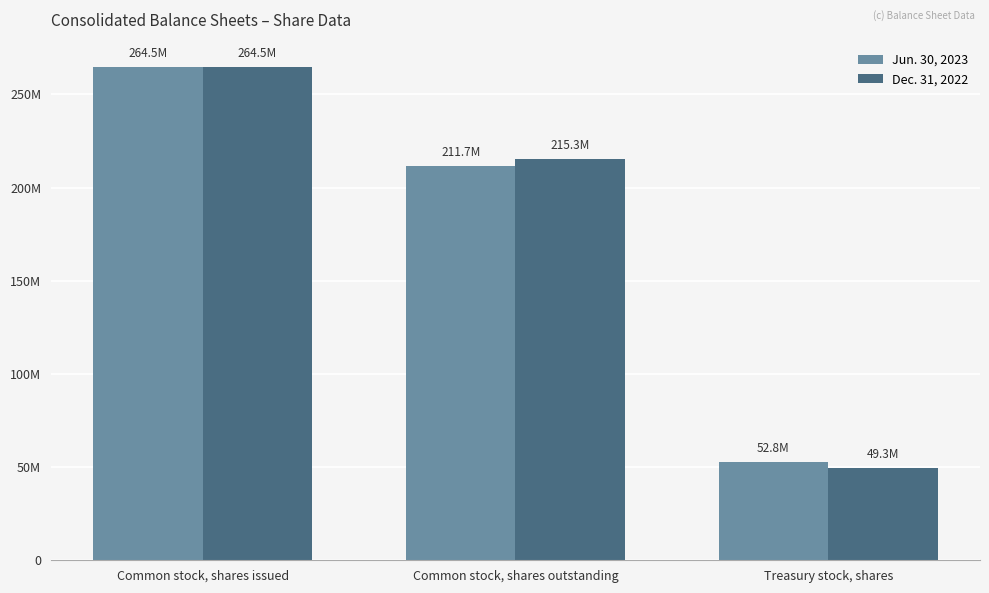

Rank the series by their average value, from lowest to highest.

Jun. 30, 2023, Dec. 31, 2022